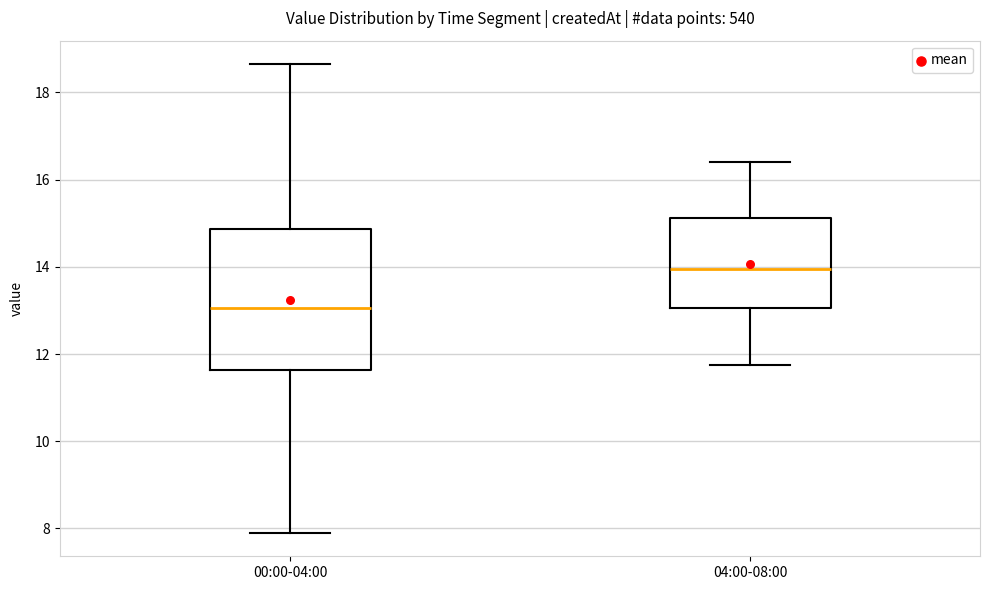

Reading left to right, transcribe this box plot: for each box, give where its median line is, the range the box spans, and where its two whiskers end, as read against the y-axis. The values are not printed on the chart, so give them approximately, as read against the axis.

00:00-04:00: median 13.0, box 11.6 to 14.8, whiskers 8.0 to 18.6
04:00-08:00: median 14.0, box 13.0 to 15.2, whiskers 11.8 to 16.4